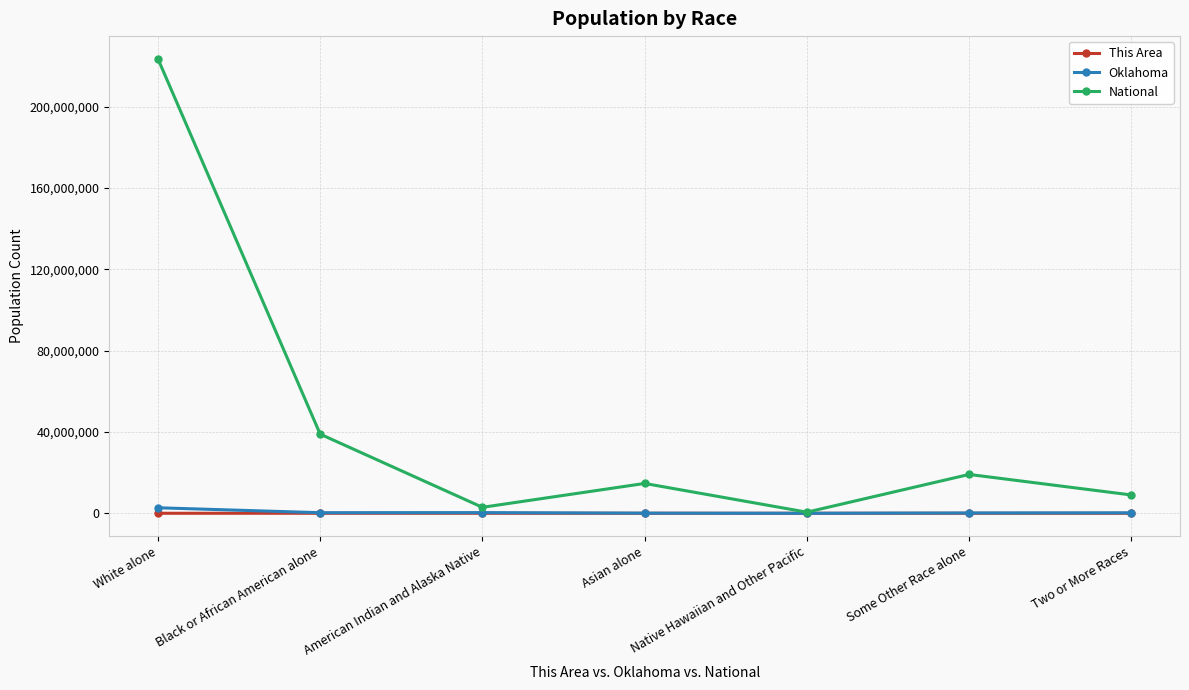

Which category has the highest value in the Oklahoma series?

White alone